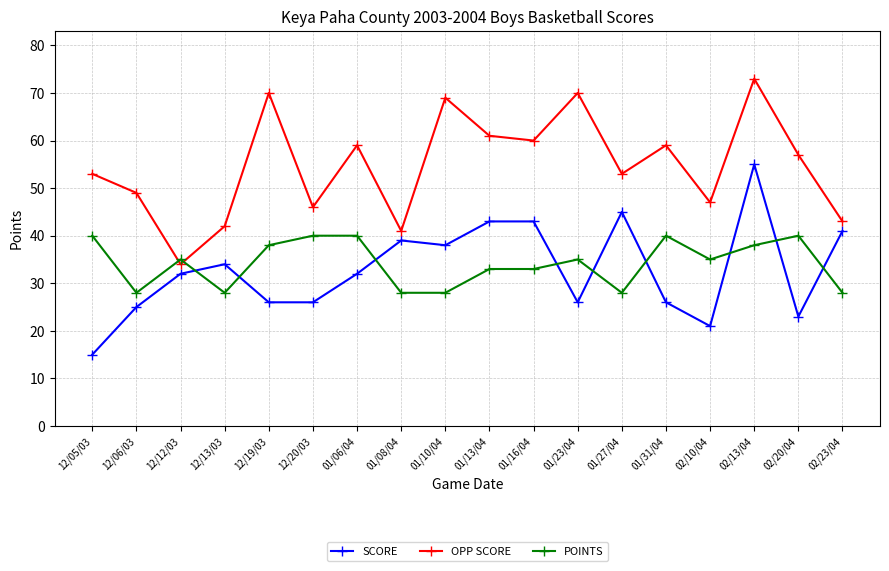

What is the value of the OPP SCORE point at the 13th from the left?

53